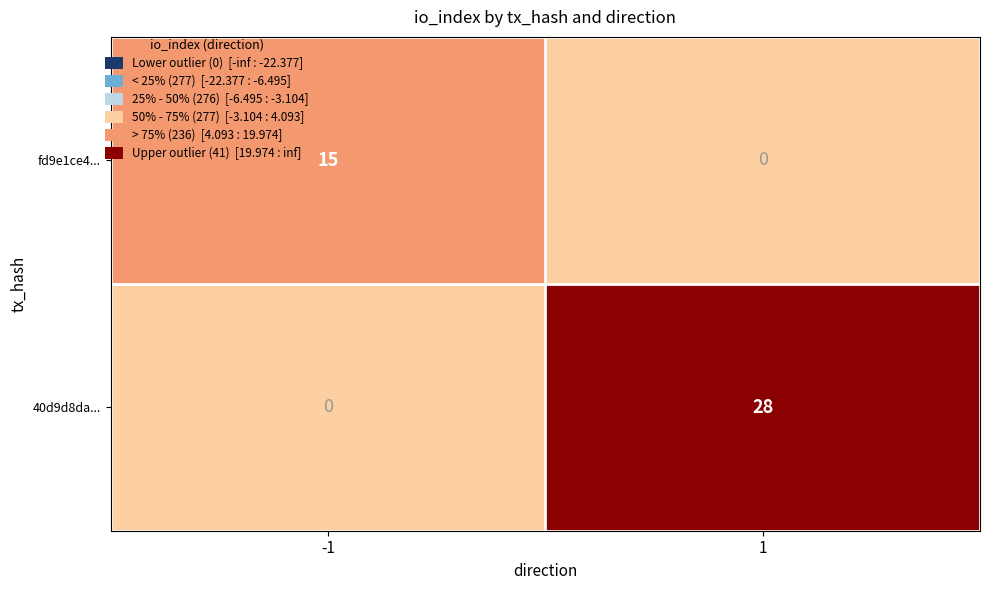

Reading left to right, extract all data points from this chart.

fd9e1ce4...: 15	0
40d9d8da...: 0	28